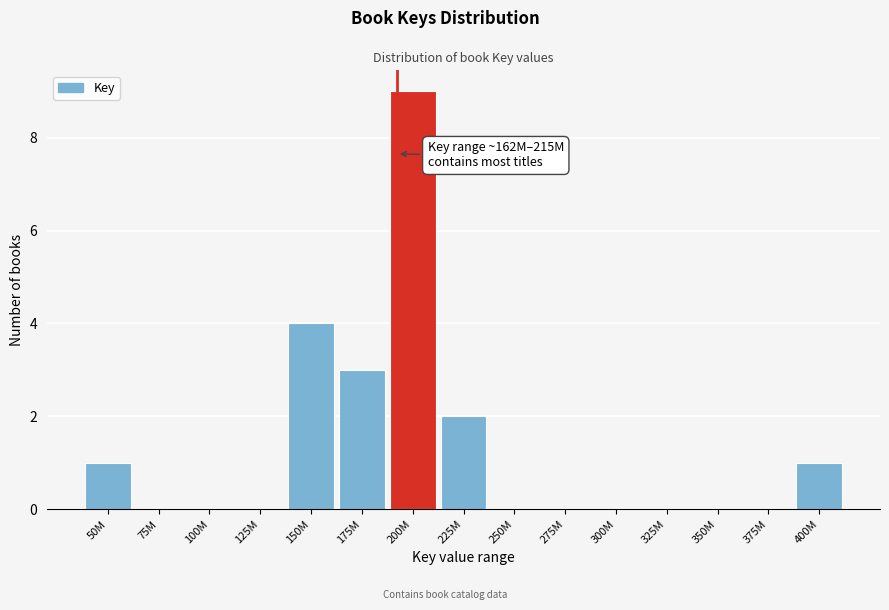

Reading left to right, what are all the values shown in this chart?

50M=1	75M=0	100M=0	125M=0	150M=4	175M=3	200M=9	225M=2	250M=0	275M=0	300M=0	325M=0	350M=0	375M=0	400M=1